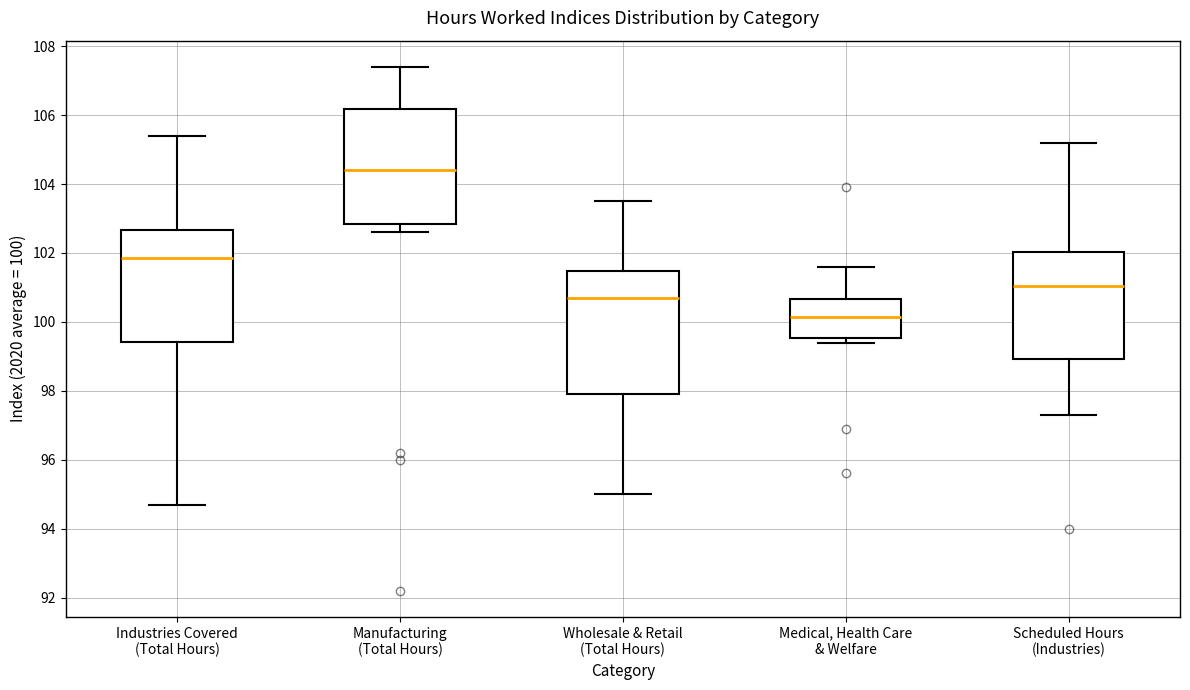

Which box's median line is the highest?

Manufacturing (Total Hours)